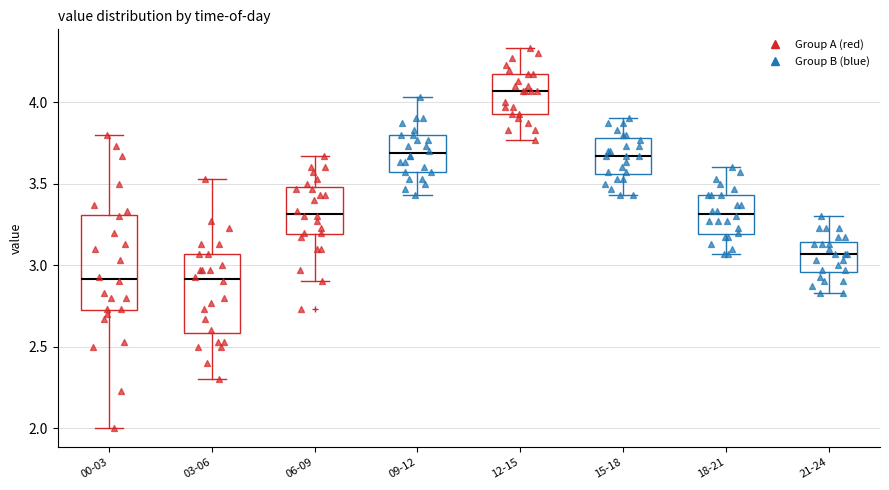

Where is the upper edge of the box for 09-12 on the y-axis? The values are not printed on the chart, so give them approximately, as read against the axis.

3.80